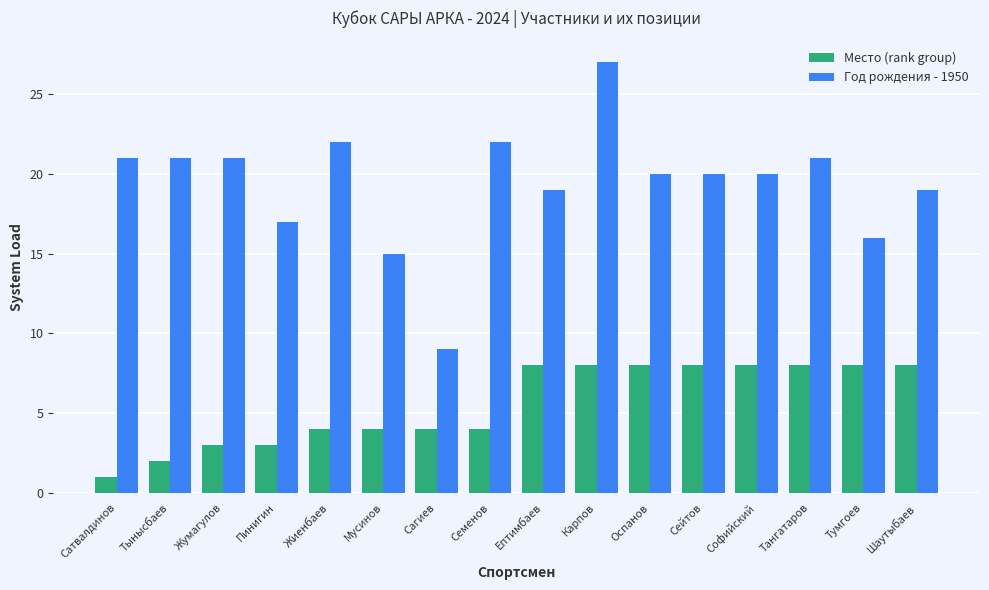

At which label does Год рождения - 1950 first exceed 20?

Сатвалдинов